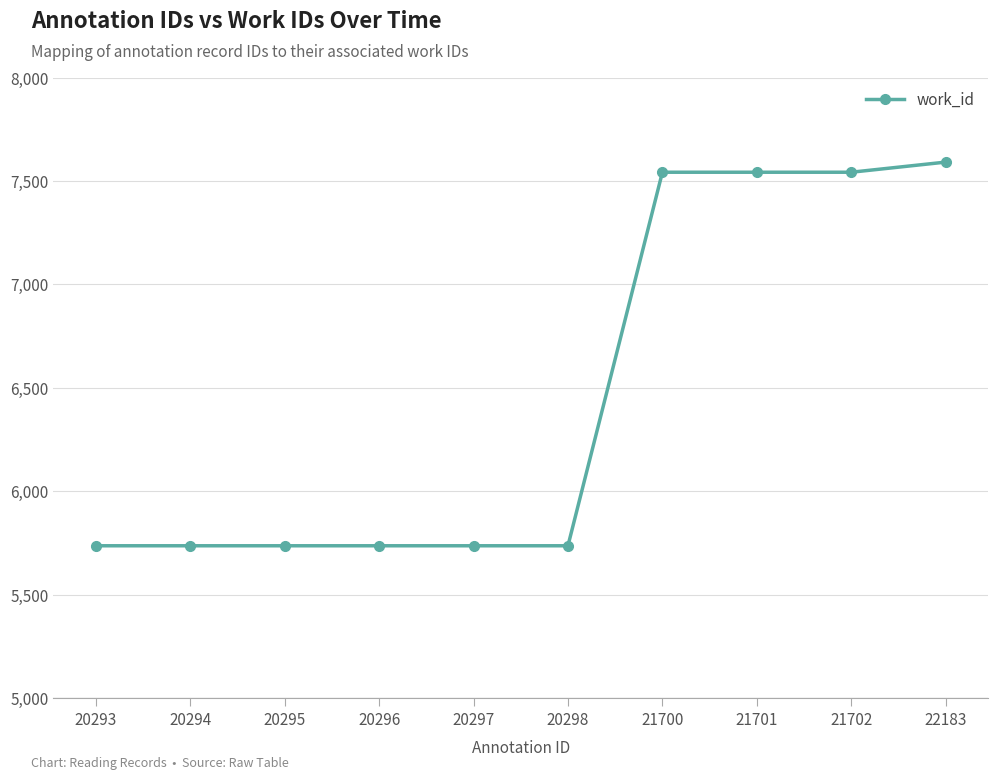

Which has a higher value, 21701 or 22183?

22183